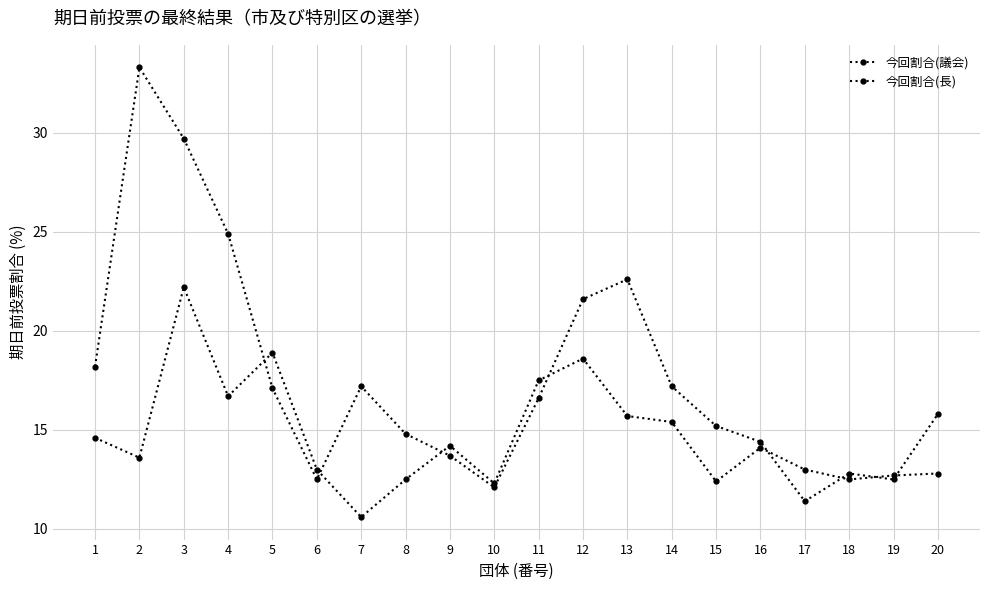

Where is the first local minimum for 今回割合(長)?

6